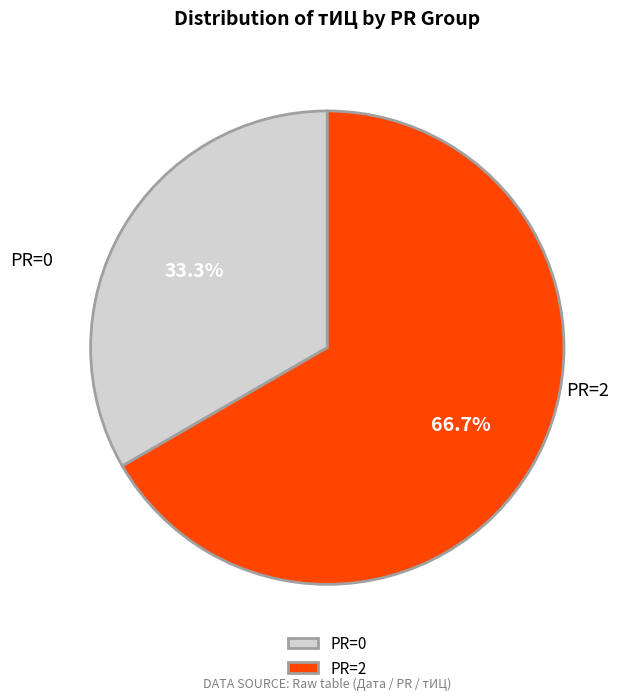

How many slices are in this pie chart?

2